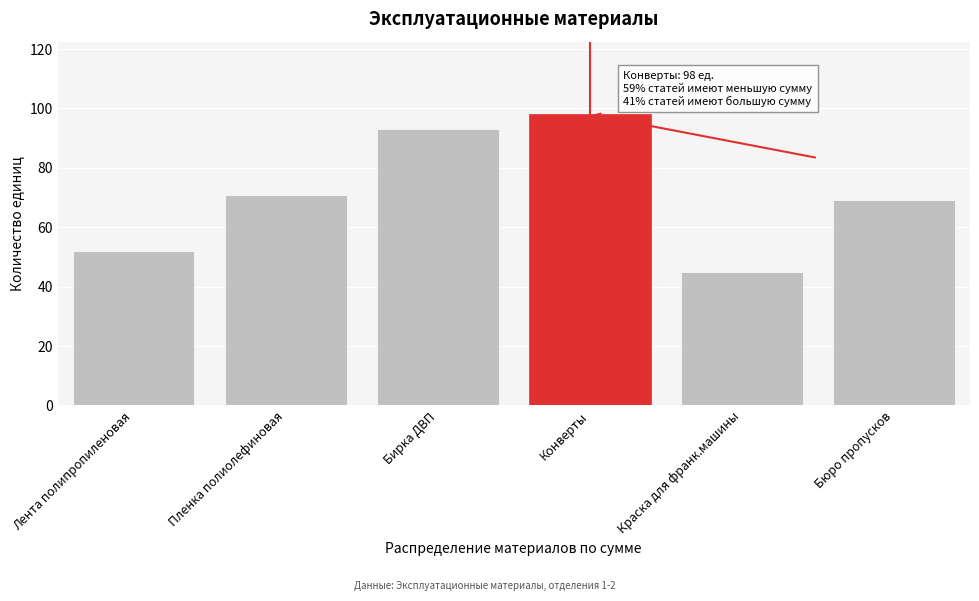

Reading left to right, list all the values displayed in this chart.

Лента полипропиленовая=52	Пленка полиолефиновая=71	Бирка ДВП=93	Конверты=98	Краска для франк.машины=45	Бюро пропусков=69